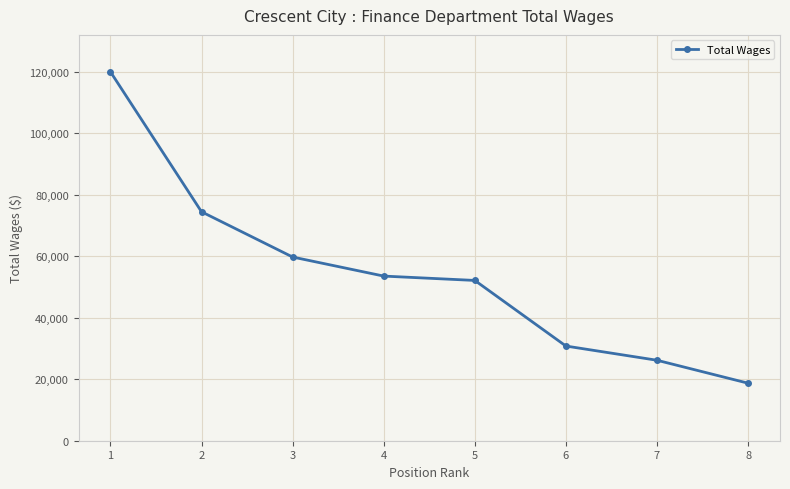

What is the difference between the values at 7 and 1?

93819